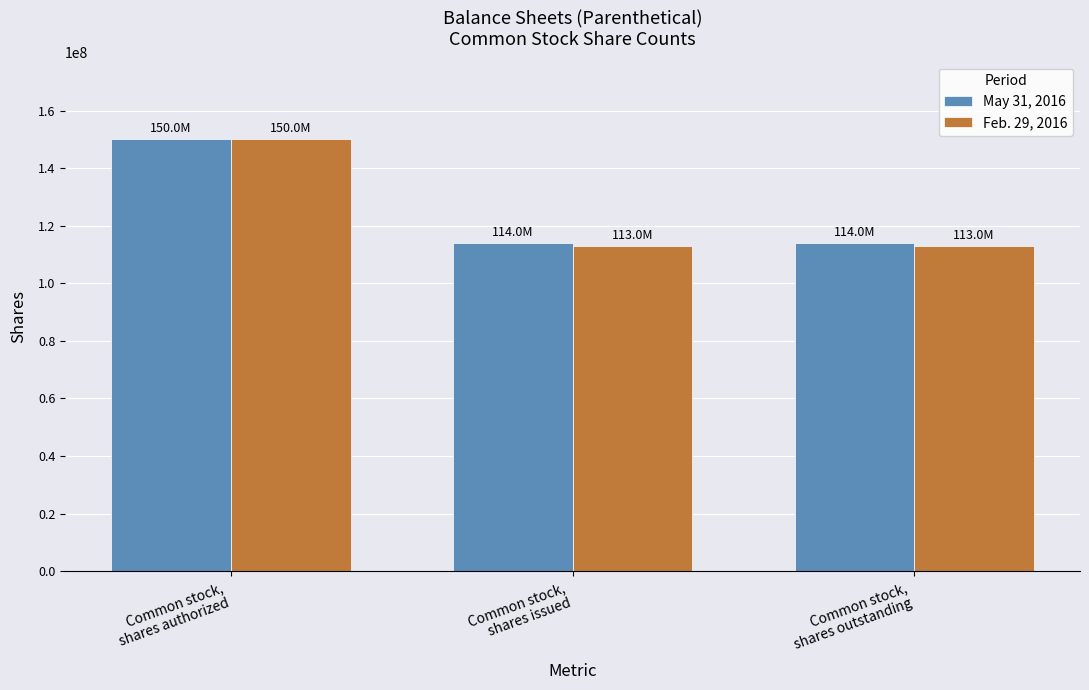

How many bars are there in each group?

2